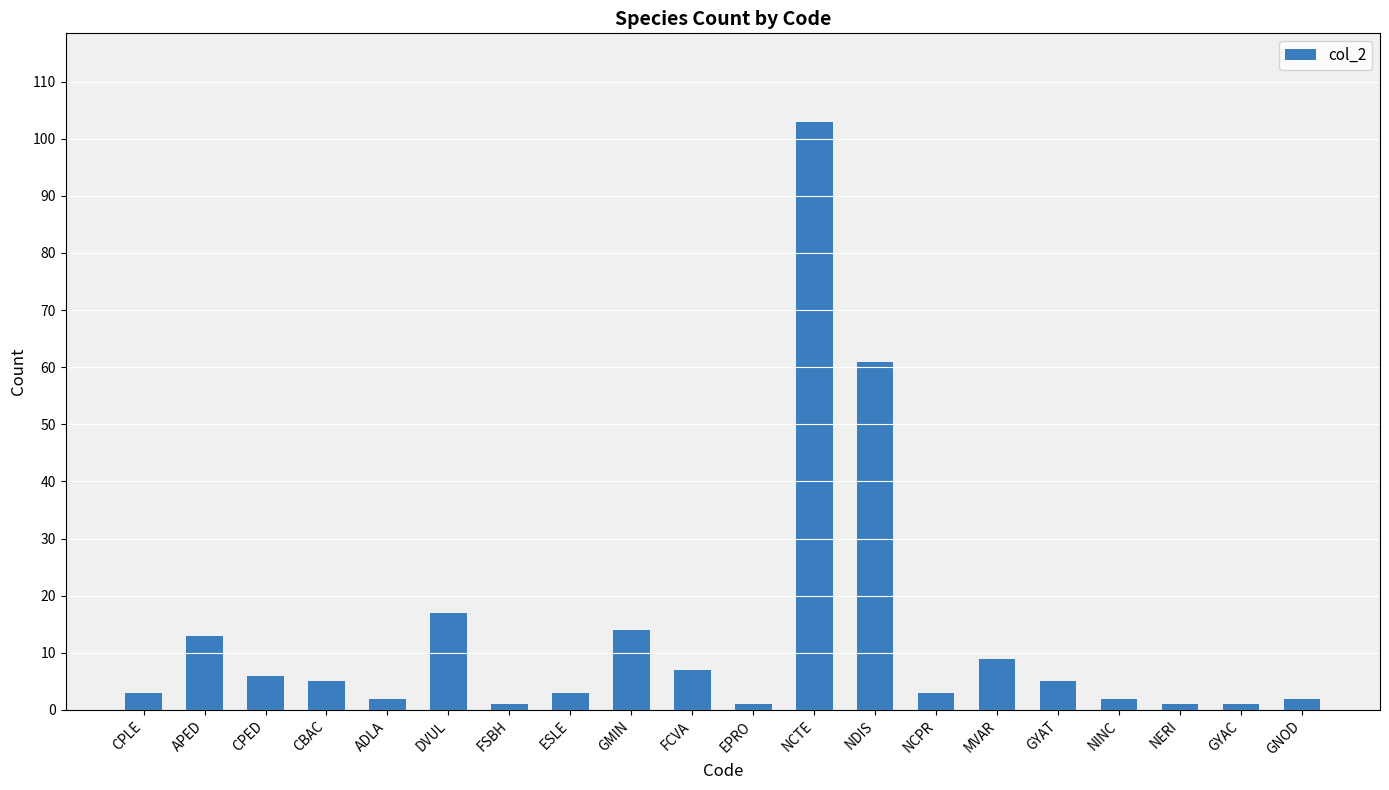

What is the greatest value displayed?

103